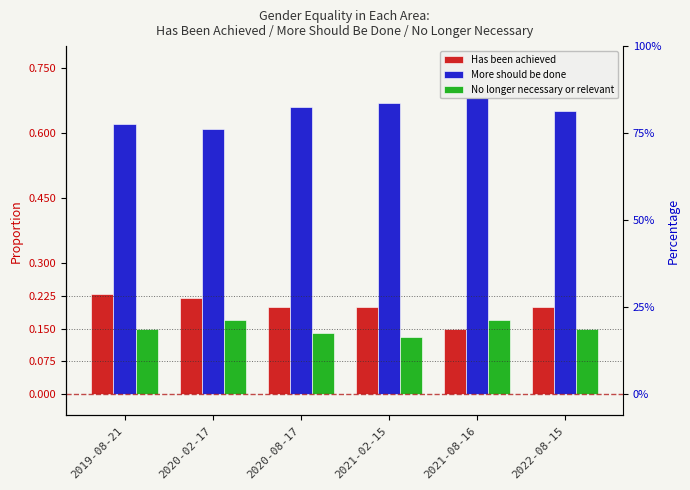

How many bars are there in total?

18